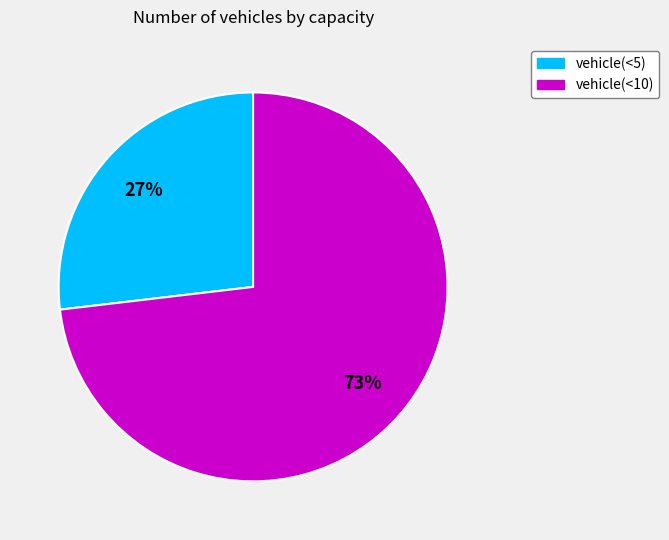

To the nearest percent, what is the difference between the vehicle(<5) and vehicle(<10) slice percentages?

46%